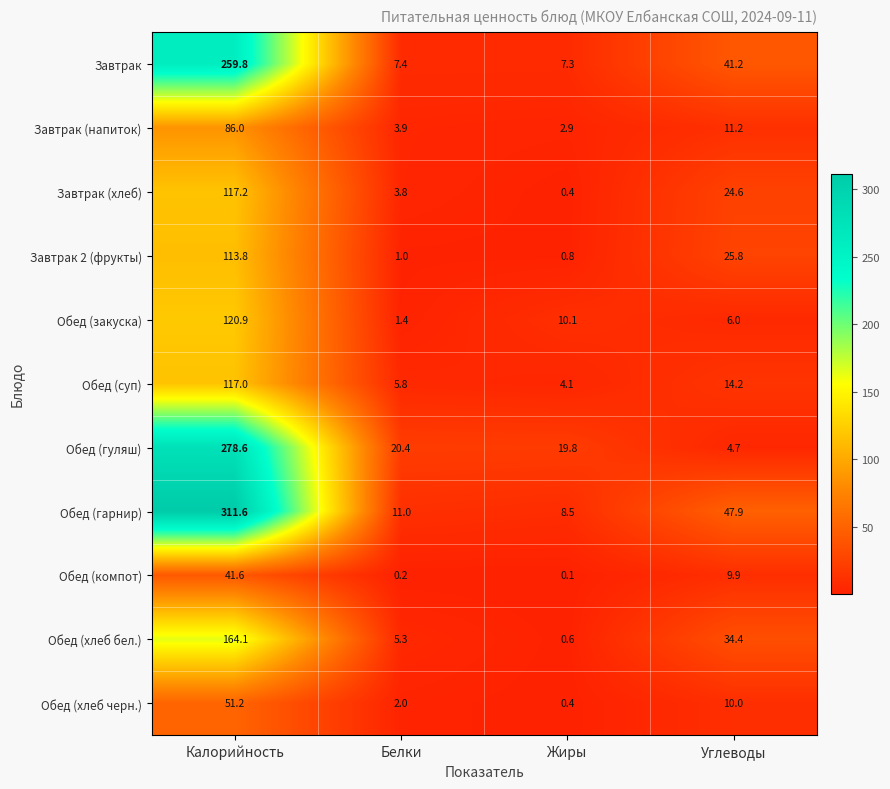

At which category is the sum across all series the highest?

Калорийность